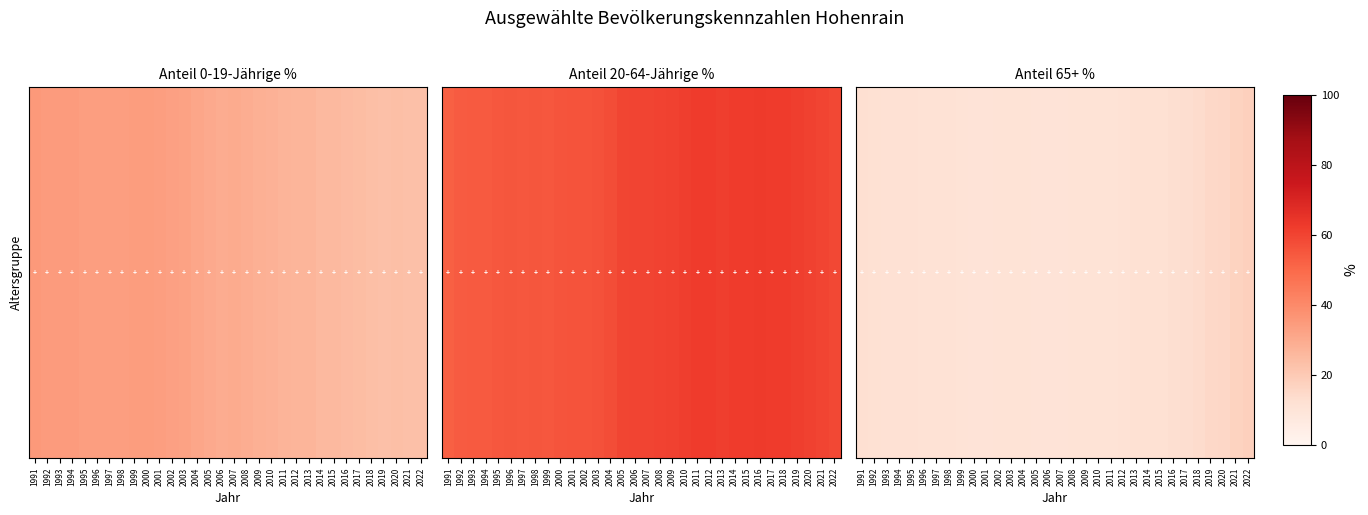

What is the difference between the values at 2019 and 2008?

4.5